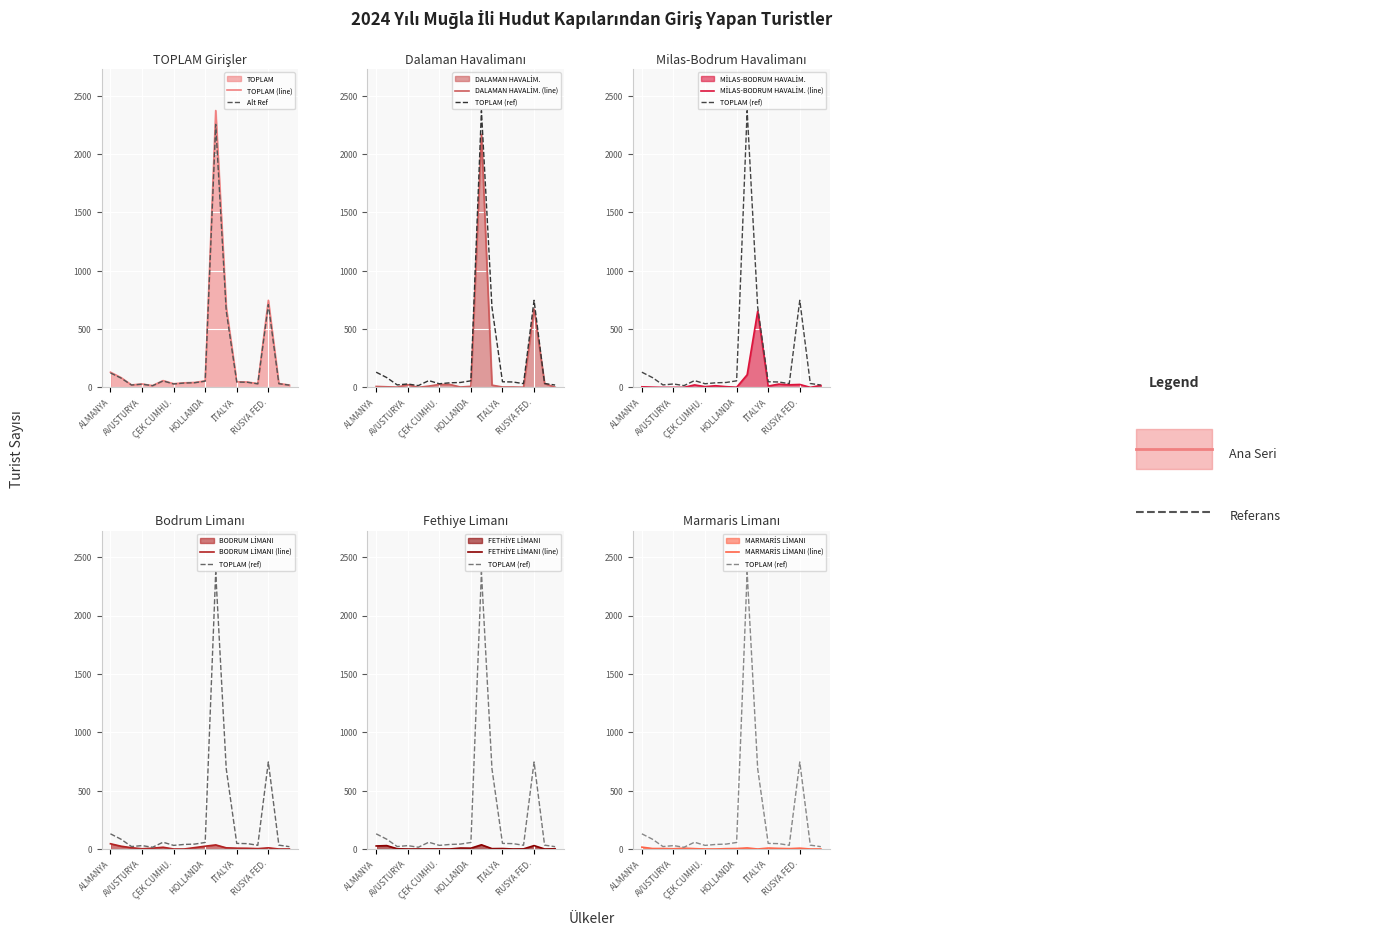

List the series in order of their peak value, highest first.

TOPLAM, DALAMAN HAVALİM., MİLAS-BODRUM HAVALİM., BODRUM LİMANI, FETHİYE LİMANI, MARMARİS LİMANI